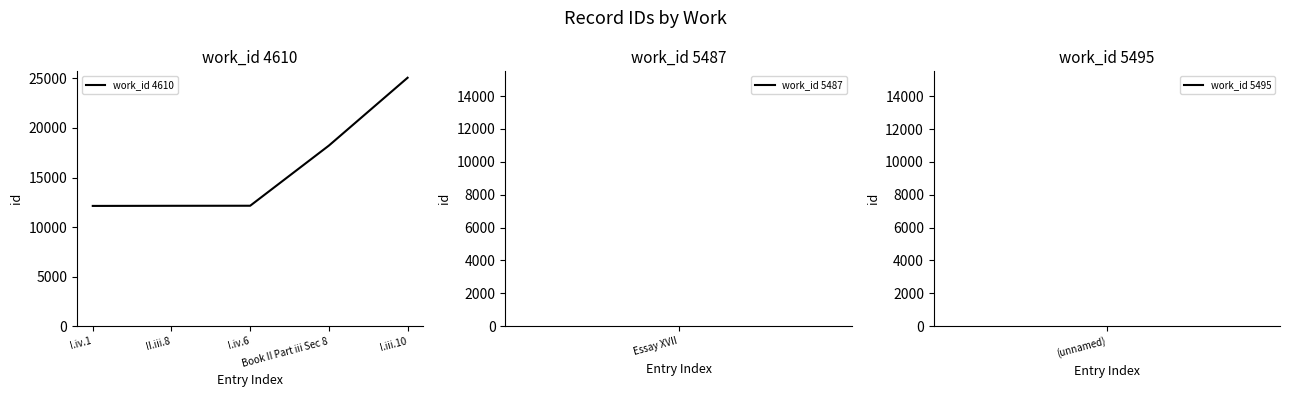

True or false: the data shows 6738 at I.iv.6.

False